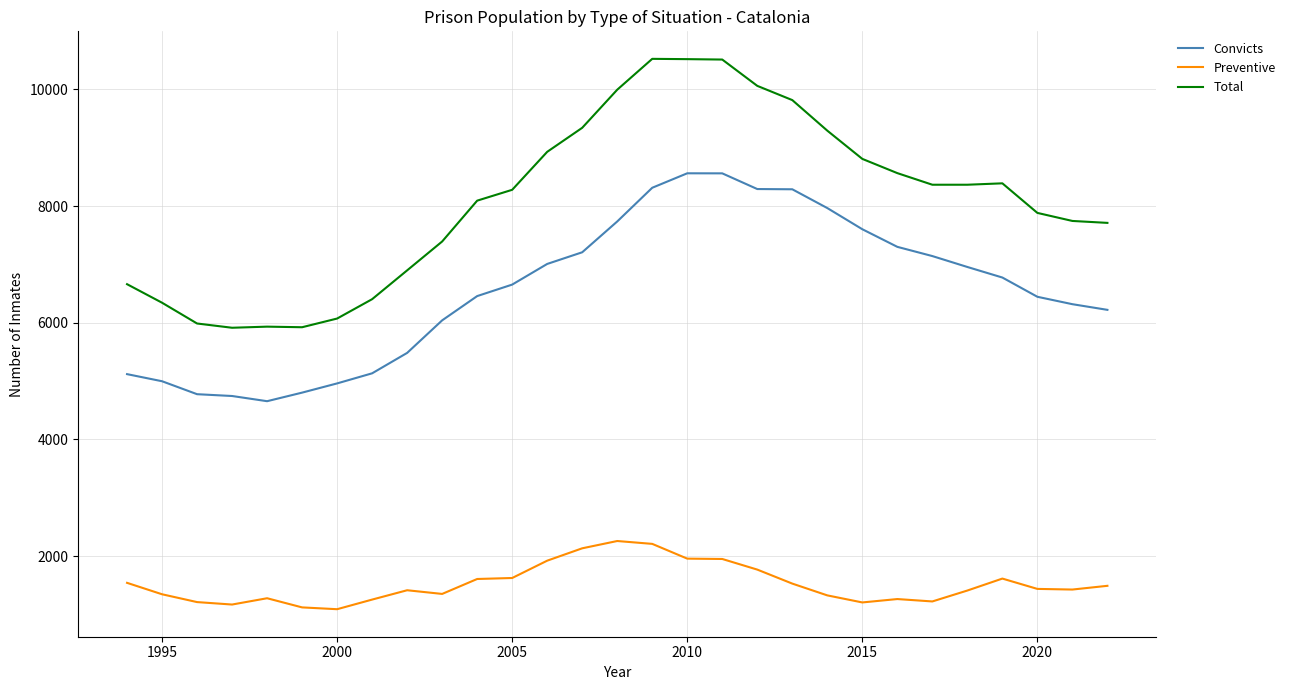

In Convicts, how many points are higher than both neighbors (excluding endpoints)?

1